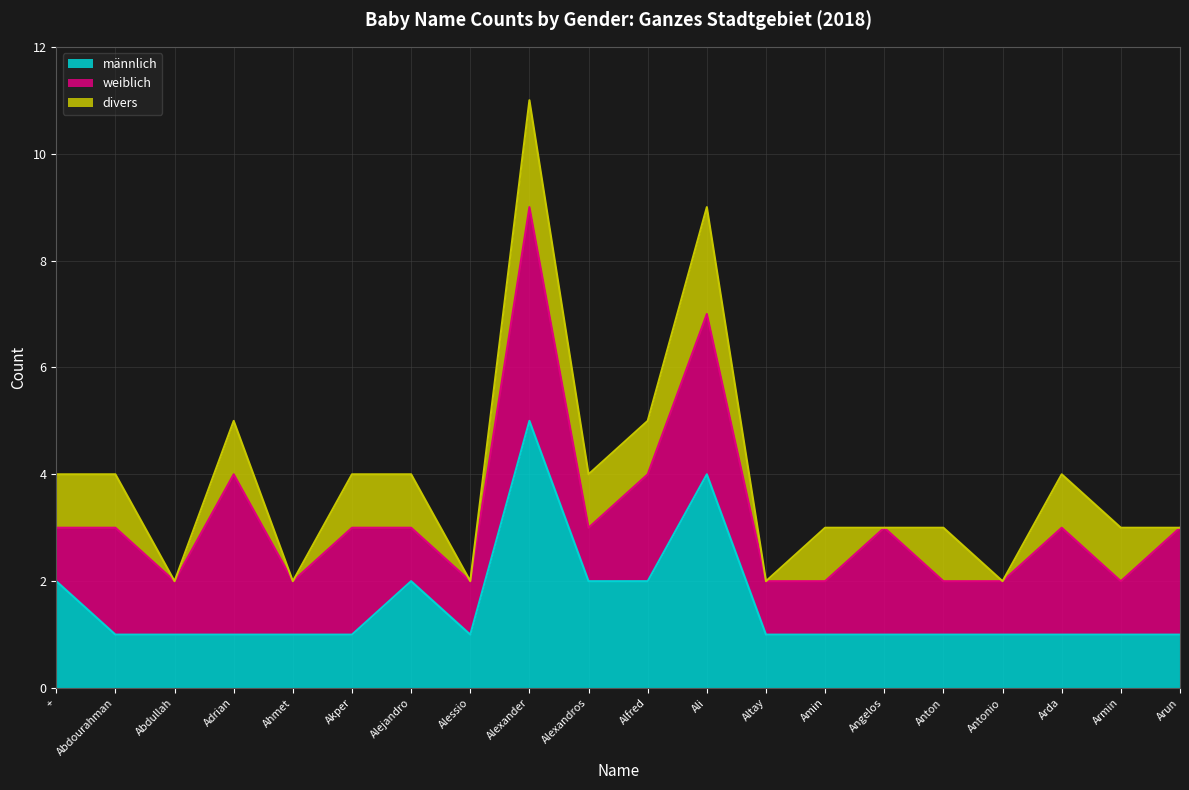

What is the label of the 3rd point from the left?

Abdullah